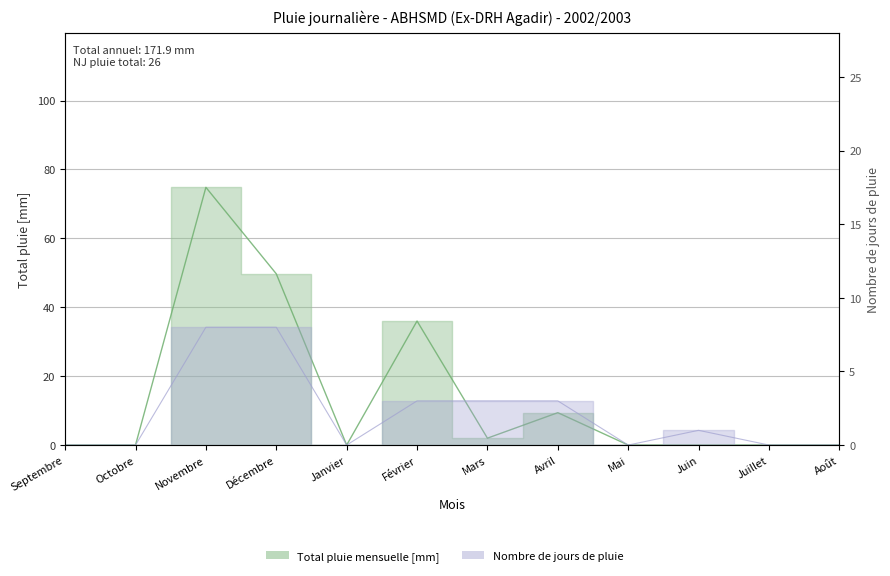

Where does the NJ pluie series first go above 1?

Novembre